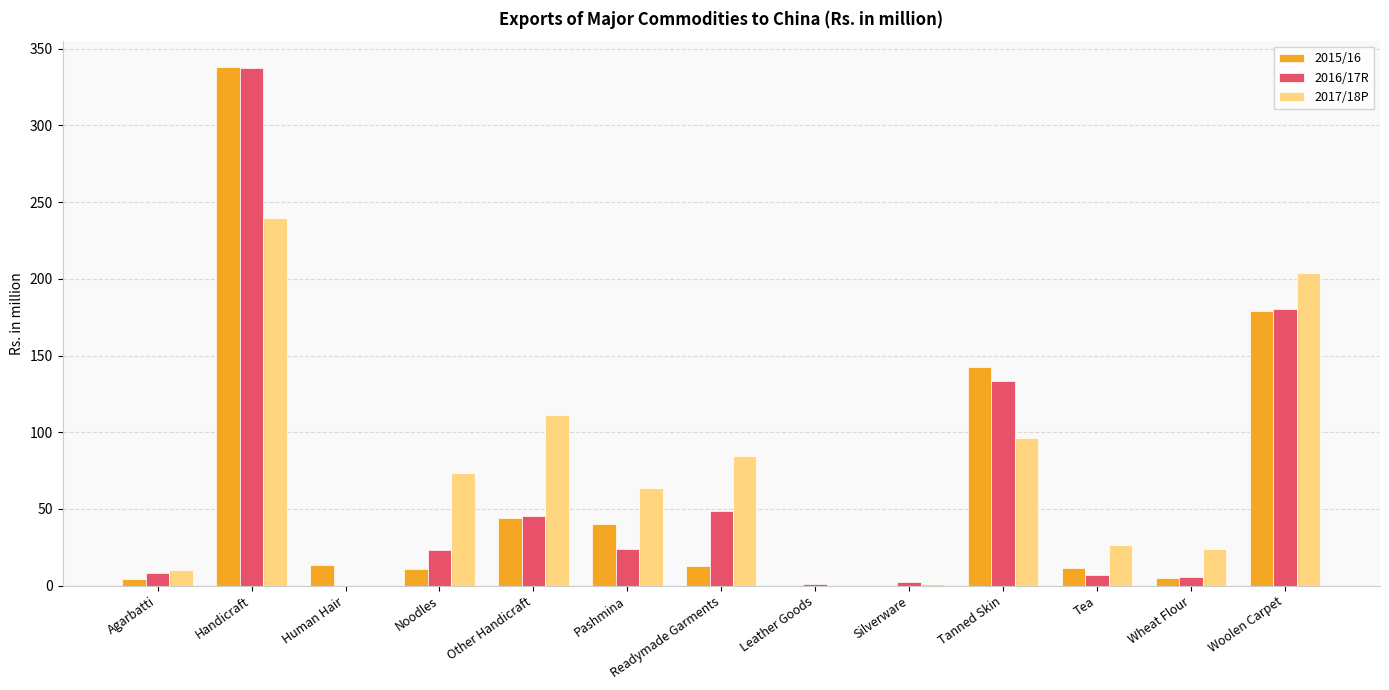

How many series are shown in this chart?

3